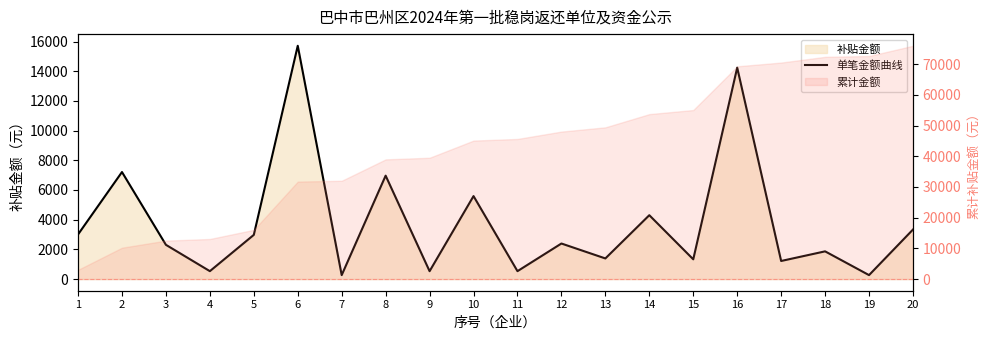

Is it true that the value at 16 is 14239.9?

True